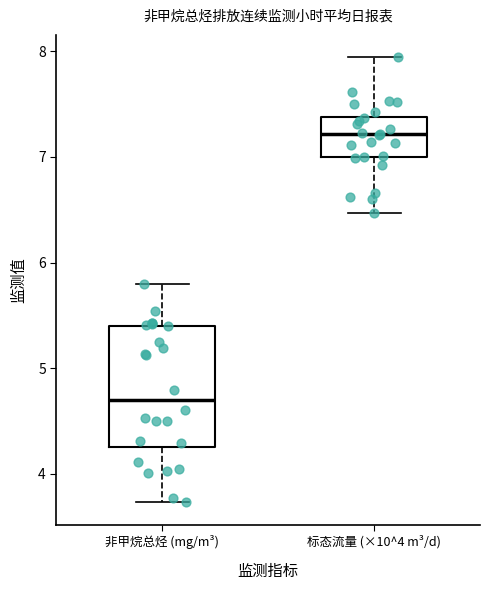

Which box's median line is the lowest?

非甲烷总烃 (mg/m³)